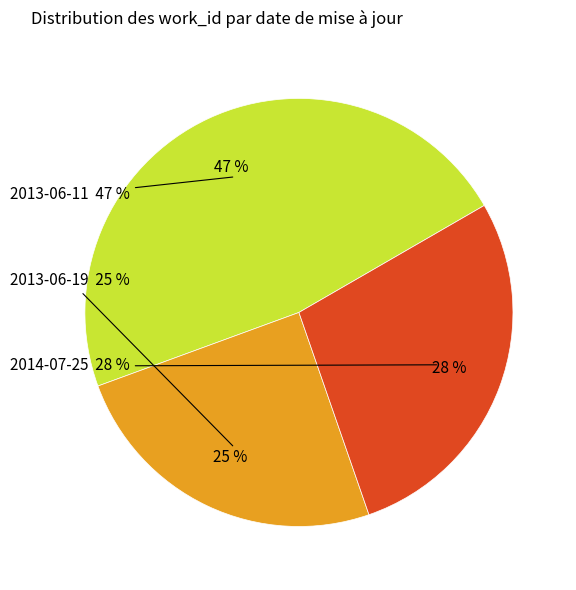

Is there any slice that represents more than half of the pie?

No